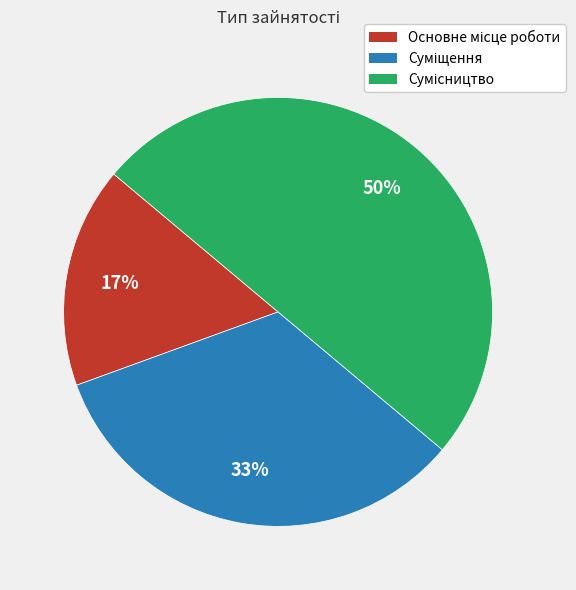

How many segments does this pie chart have?

3